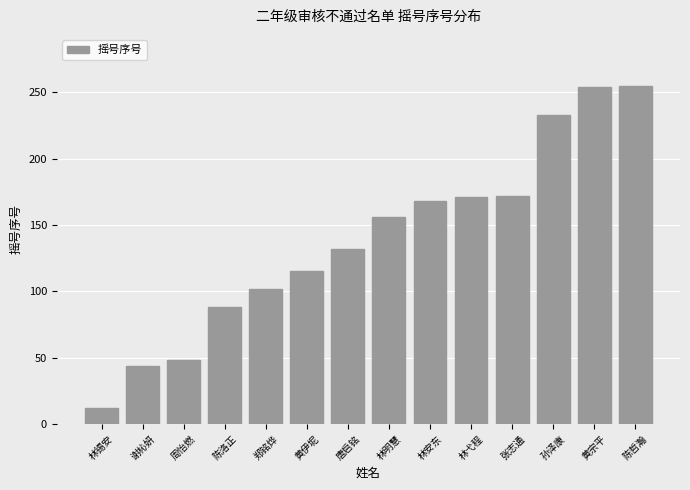

What is the smallest value displayed?

12